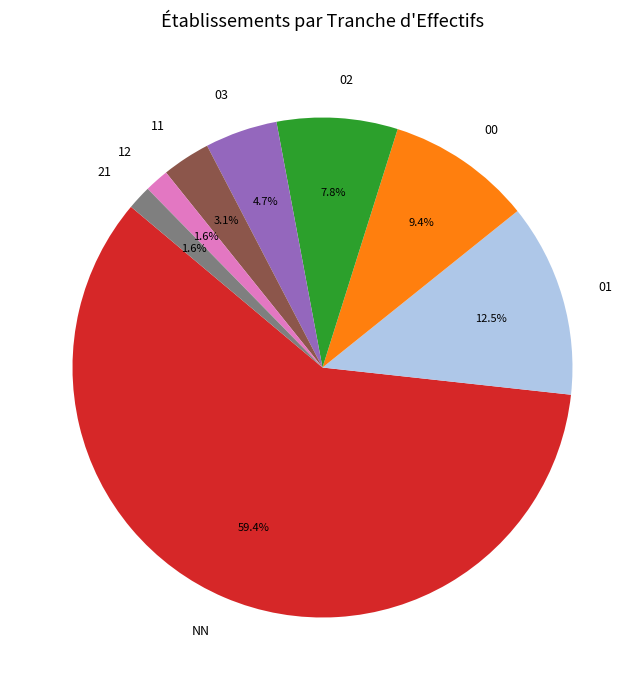

Which slice is the largest?

NN